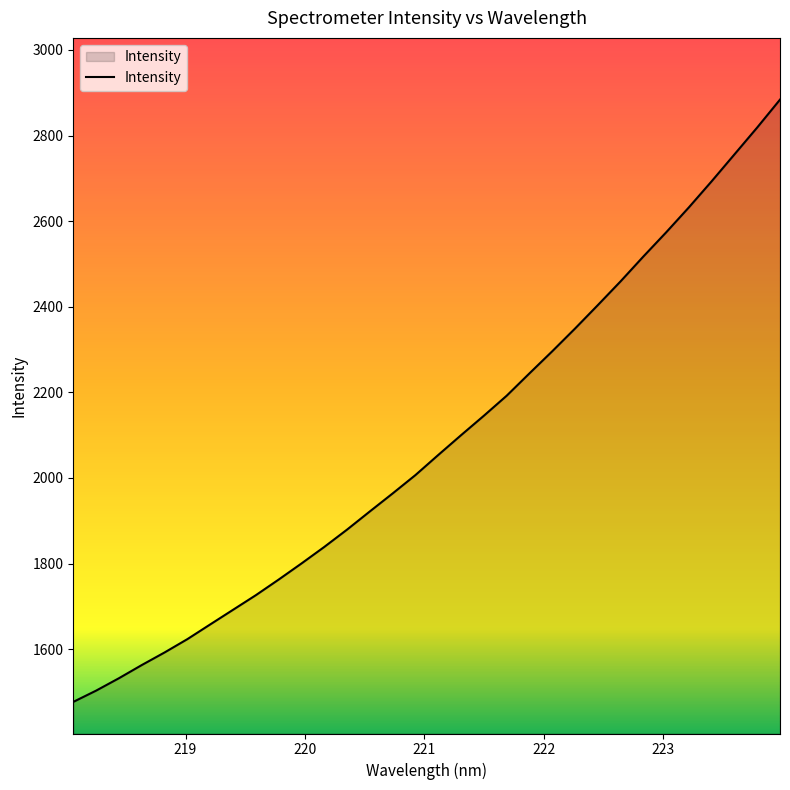

What is the smallest value displayed?

1476.8